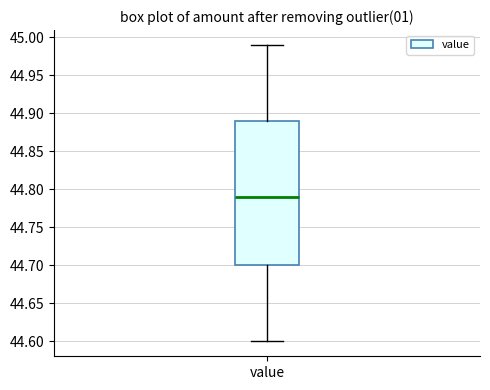

Where does the upper whisker of the box for value end on the y-axis? The values are not printed on the chart, so give them approximately, as read against the axis.

44.99